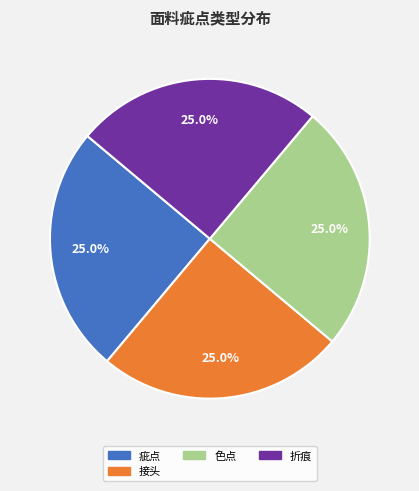

How many segments does this pie chart have?

4